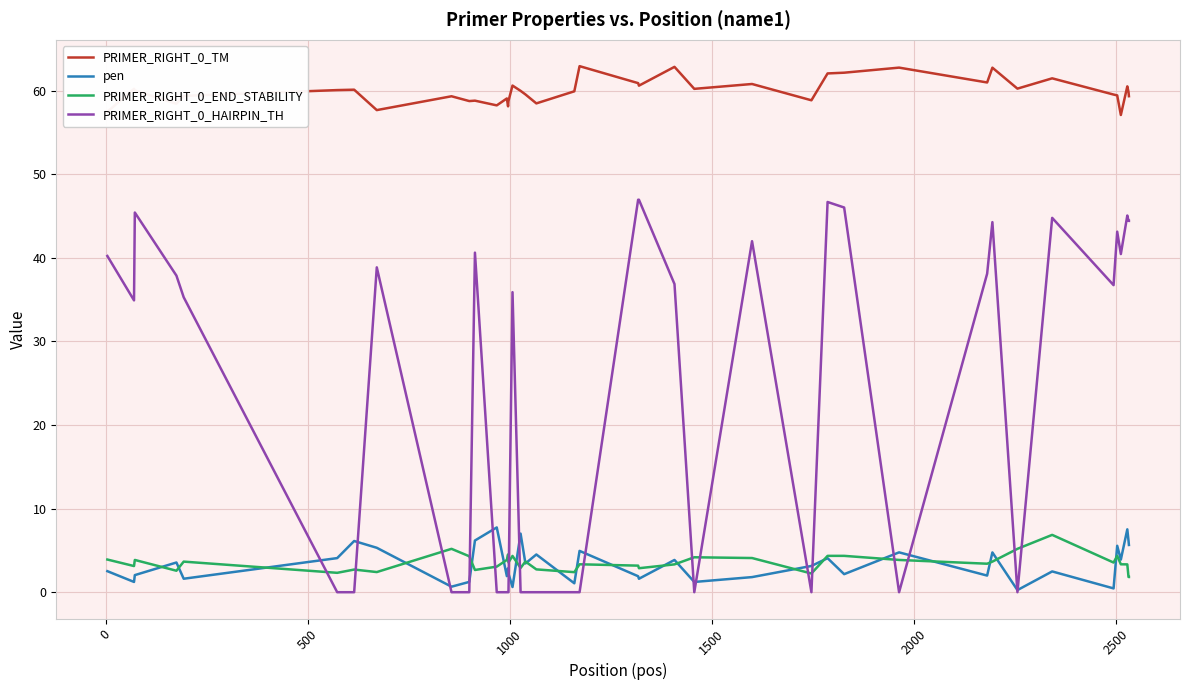

True or false: PRIMER_RIGHT_0_END_STABILITY and PRIMER_RIGHT_0_TM intersect in this chart.

False